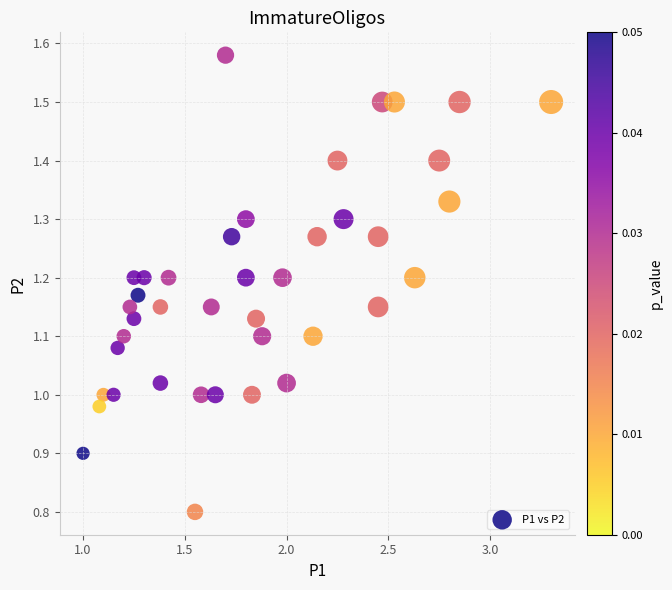

What is the range of Y values (max minus min)?

0.8